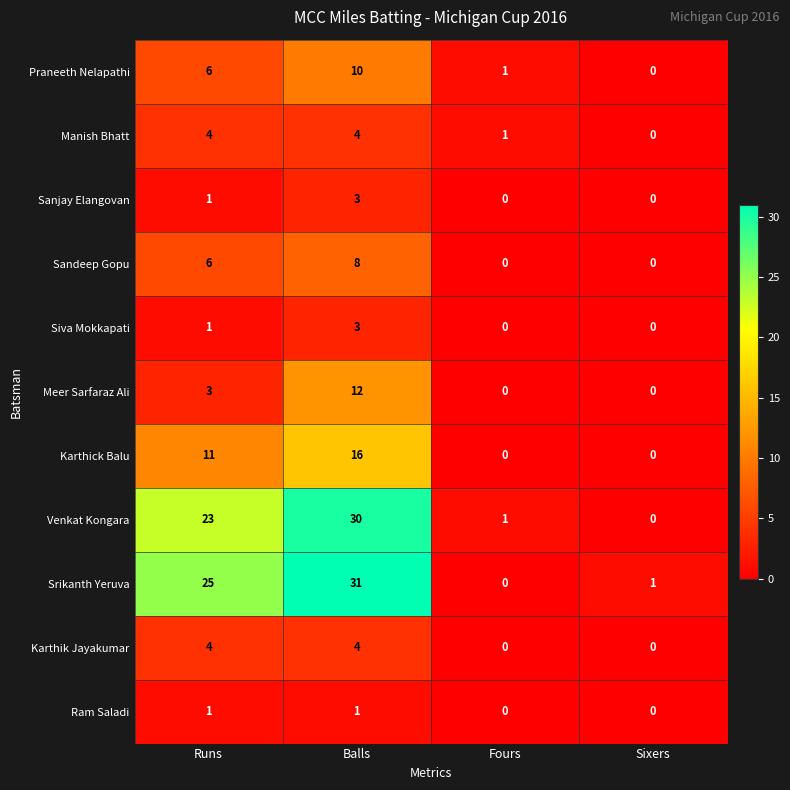

Which series has the largest range (max minus min)?

Srikanth Yeruva